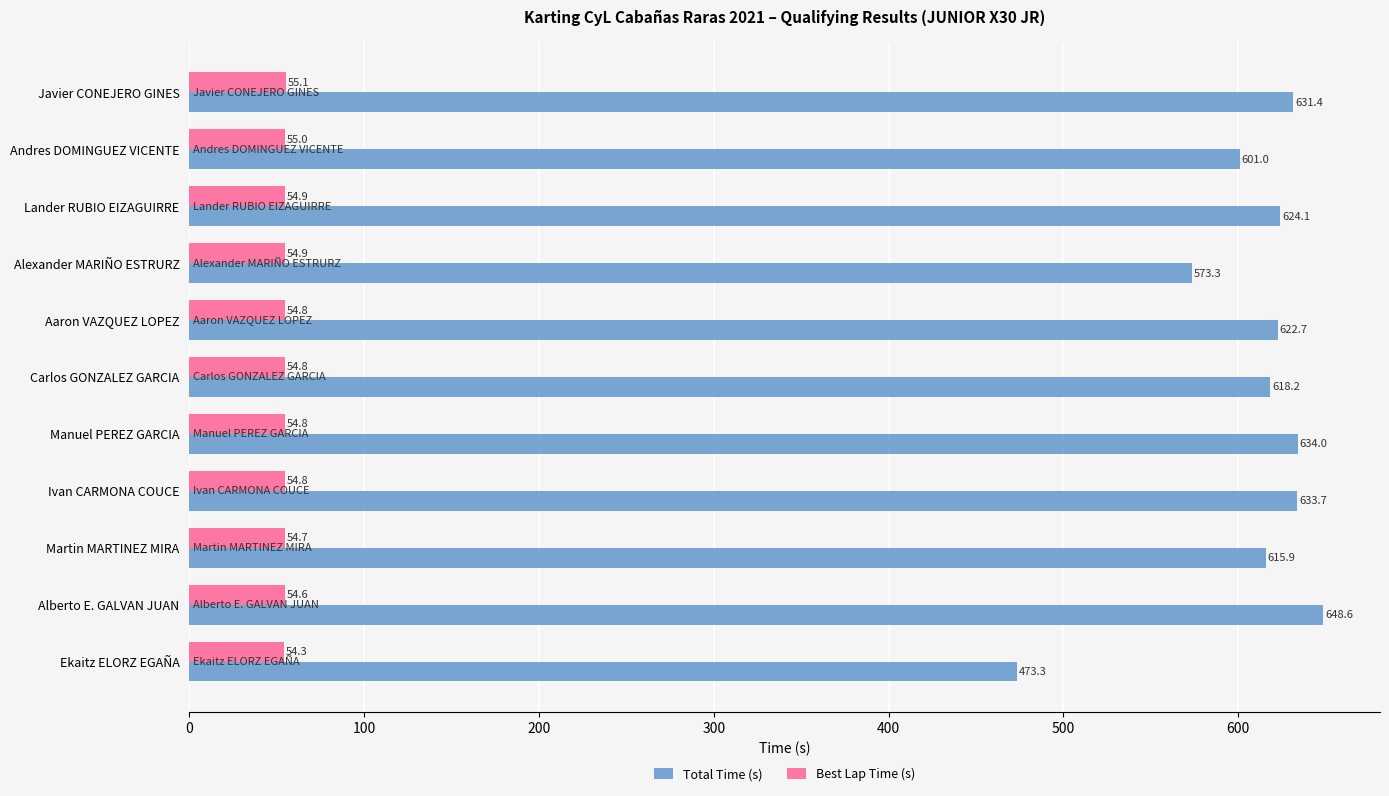

At how many categories does at least one series exceed 383?

11